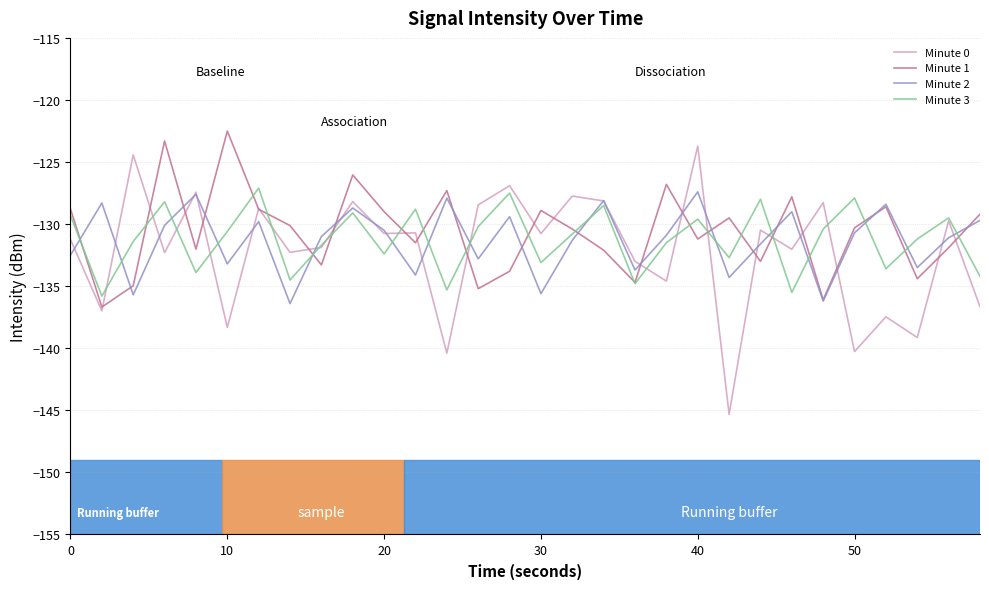

What is the highest value of the Minute 2 series?

-127.4